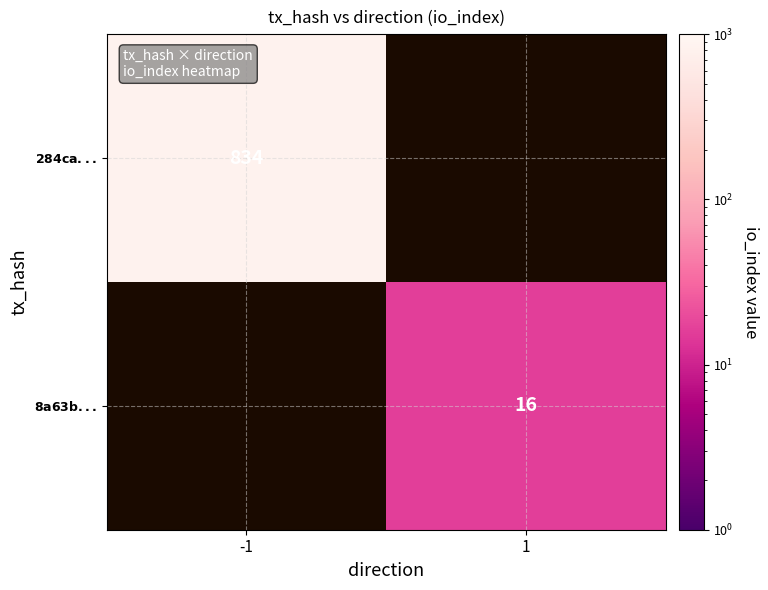

Rank the series at -1 from lowest to highest value.

$\bf{284ca...}$, $\bf{8a63b...}$